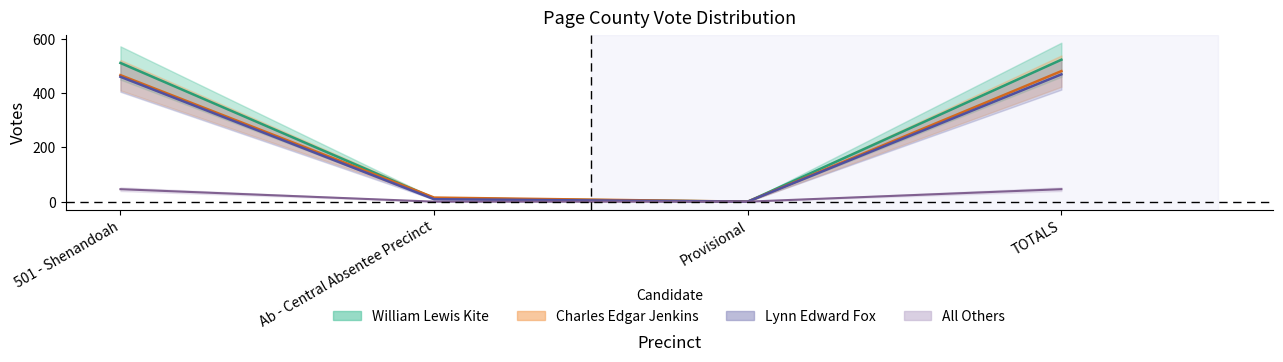

How many lines are shown in the chart?

4